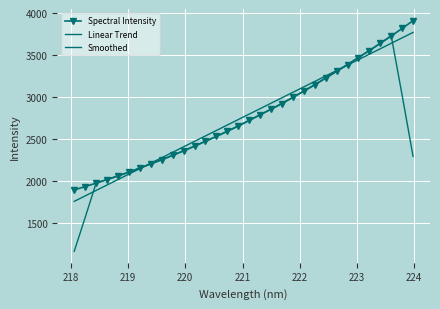

After their last crossing, which series has the higher values: Smoothed or Linear Trend?

Linear Trend